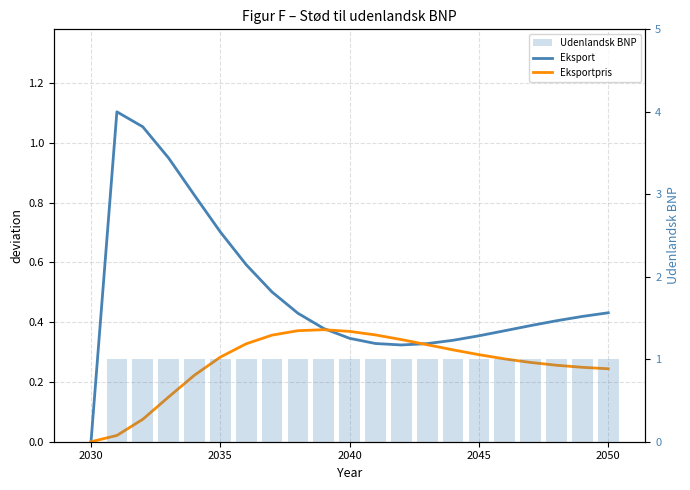

Rank the series by their average value, from lowest to highest.

Eksportpris, Eksport, Udenlandsk BNP